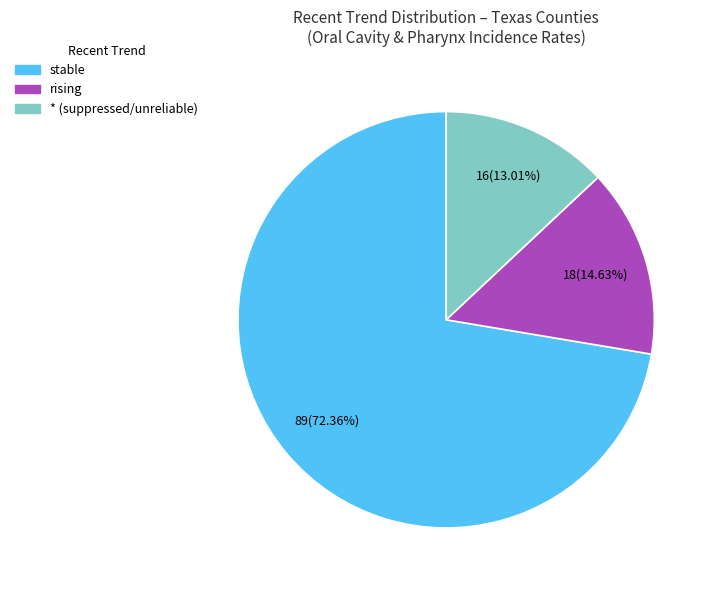

What is the smallest slice in the pie chart?

*